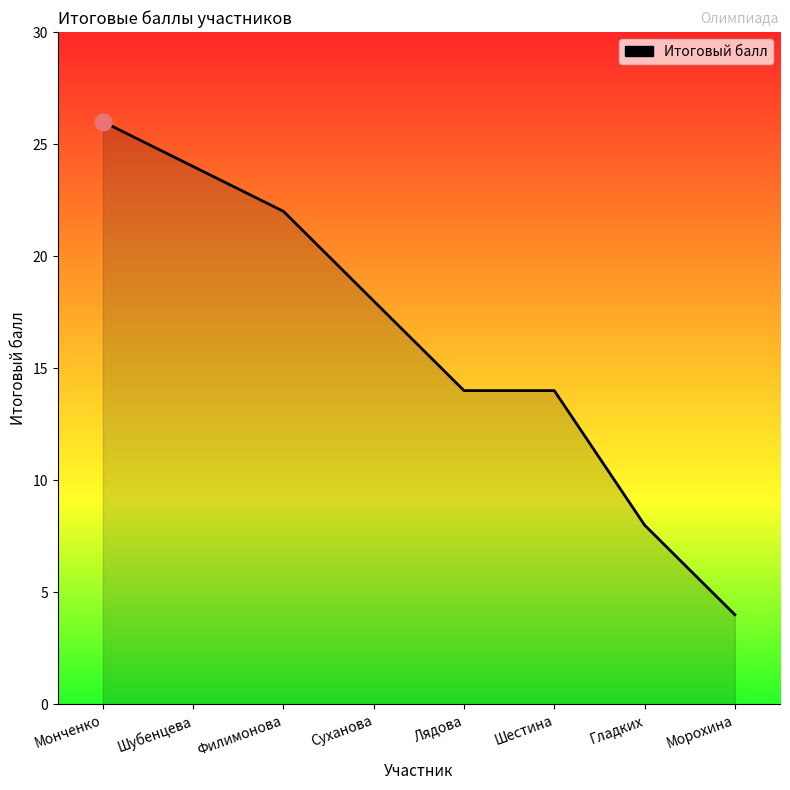

Between Гладких and Шубенцева, which is larger?

Шубенцева